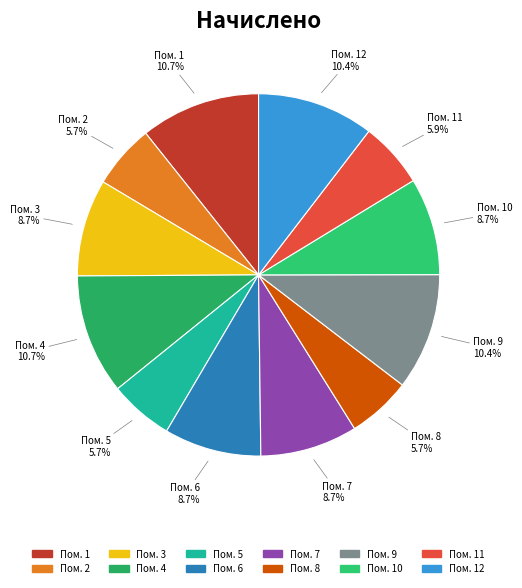

Is there any slice that represents more than half of the pie?

No